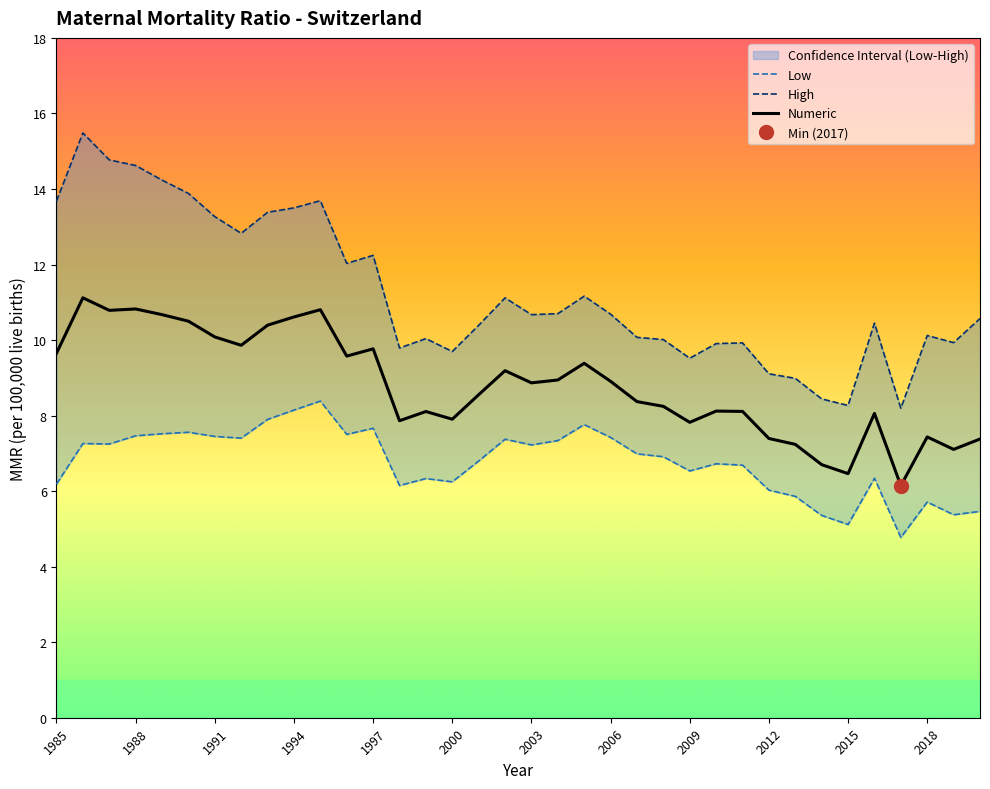

The Numeric series shows 7.8 at 2009. True or false?

True